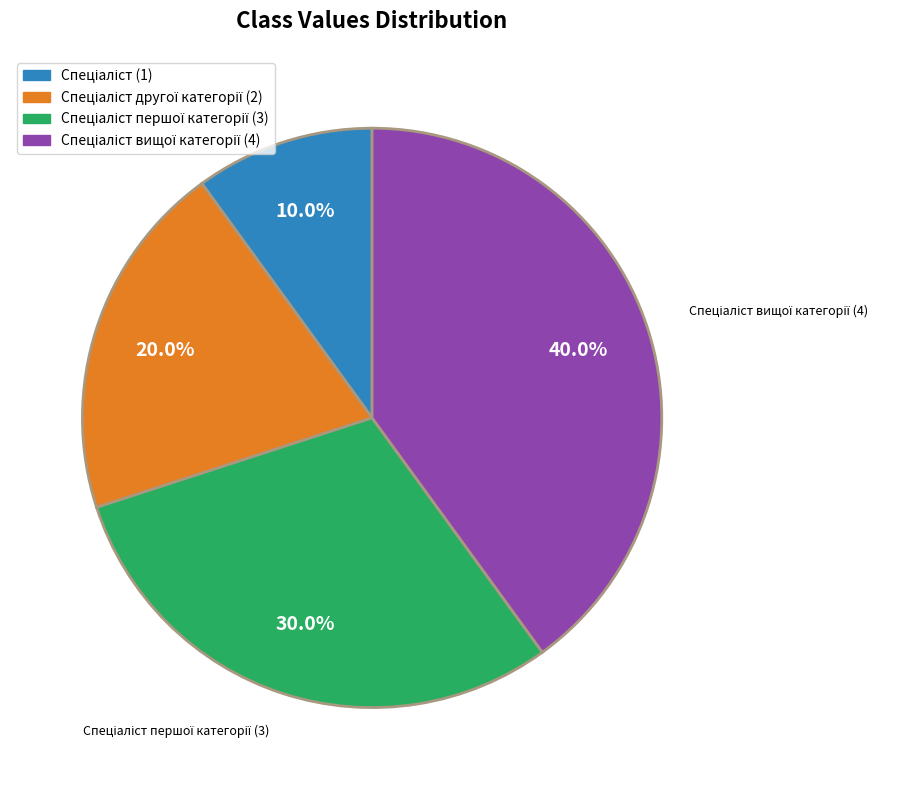

Does any single category account for the majority?

No